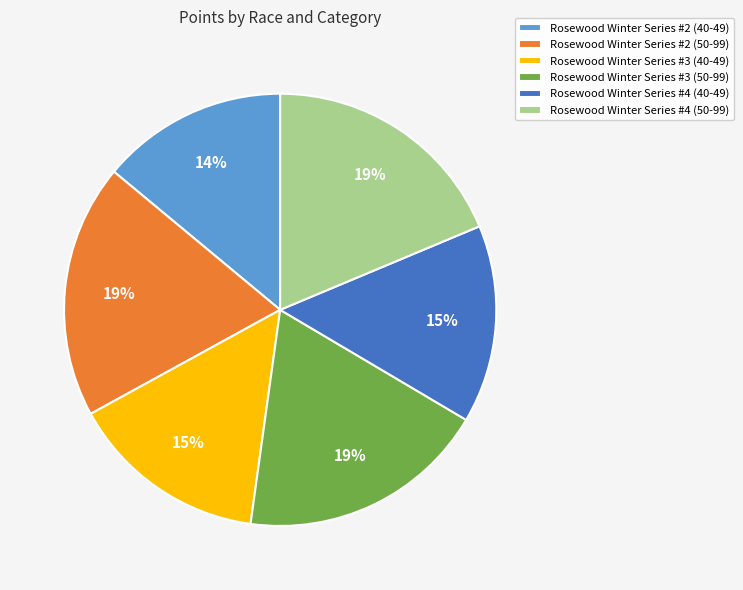

Count the number of slices in the pie.

6